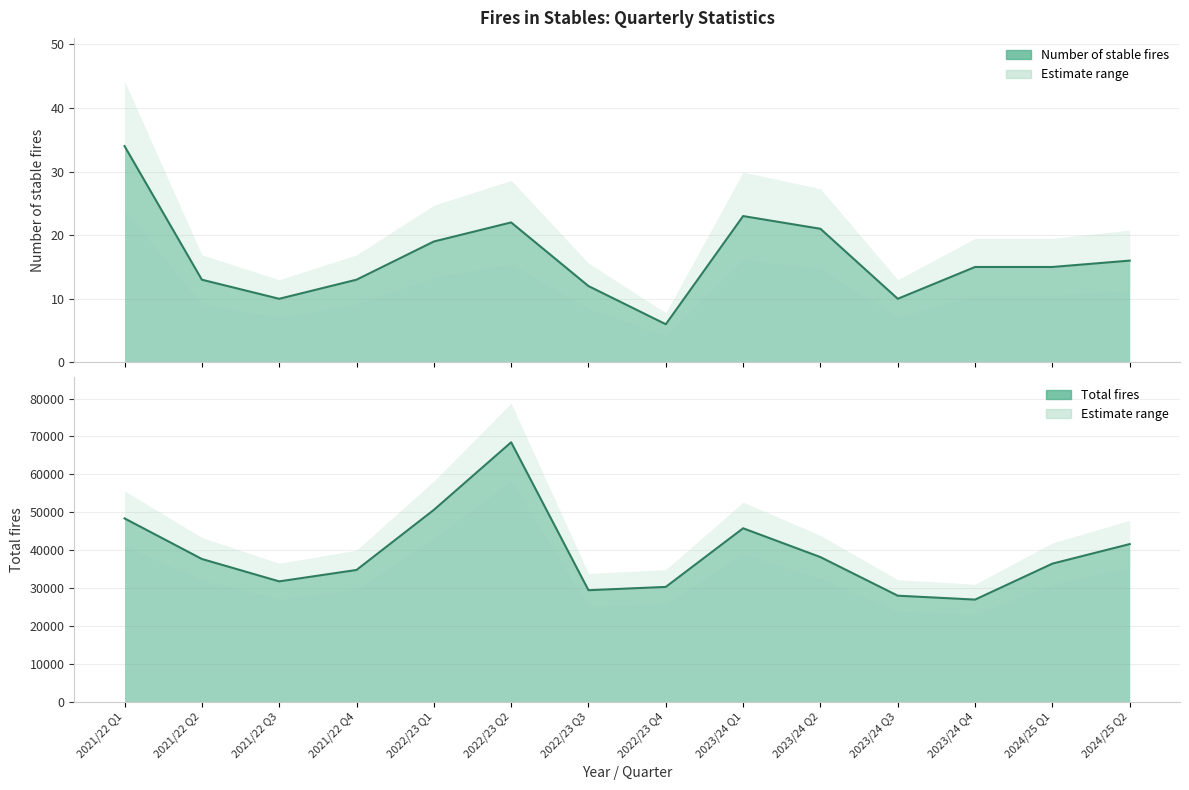

The Total fires series shows 9299 at 2023/24 Q3. True or false?

False